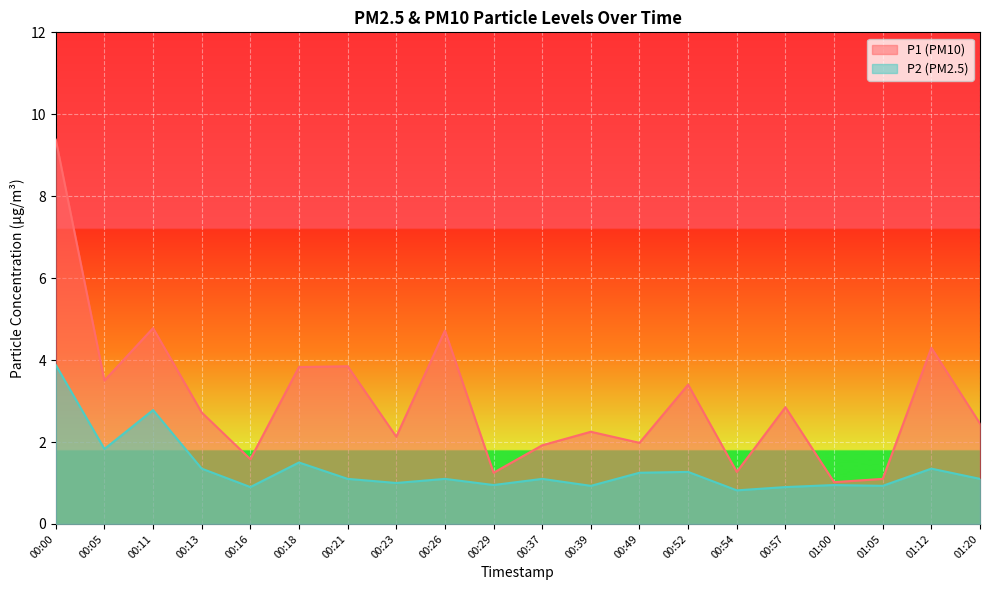

Read the P1 value at 00:49.

2.0